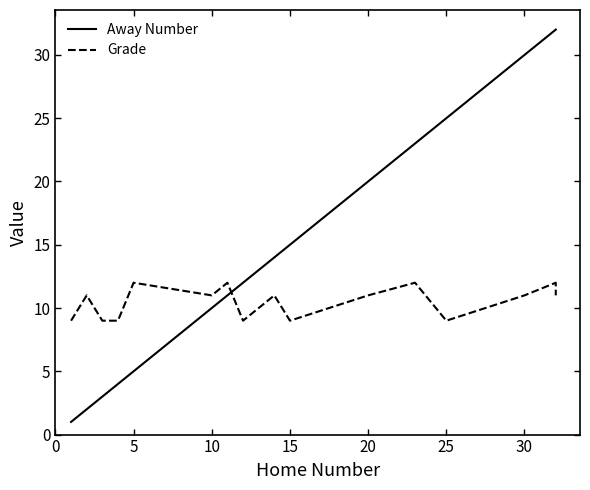

Which series has the widest spread of values?

Away Number